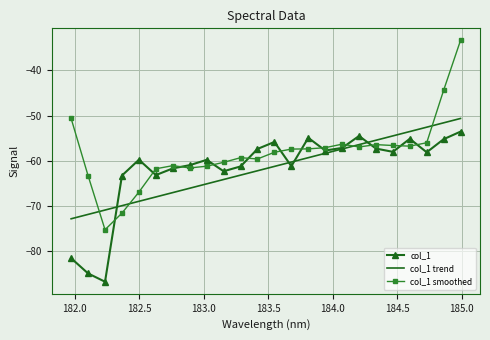

What is the difference between the maximum and minimum values in the col_1 series?

33.2